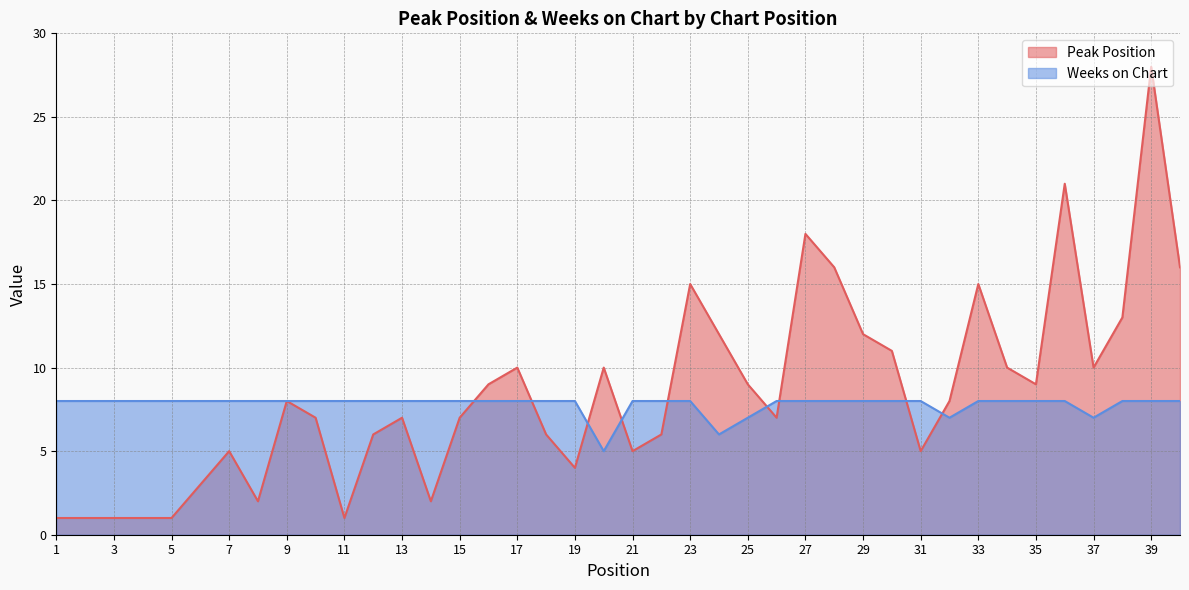

At which category is the sum across all series the highest?

39